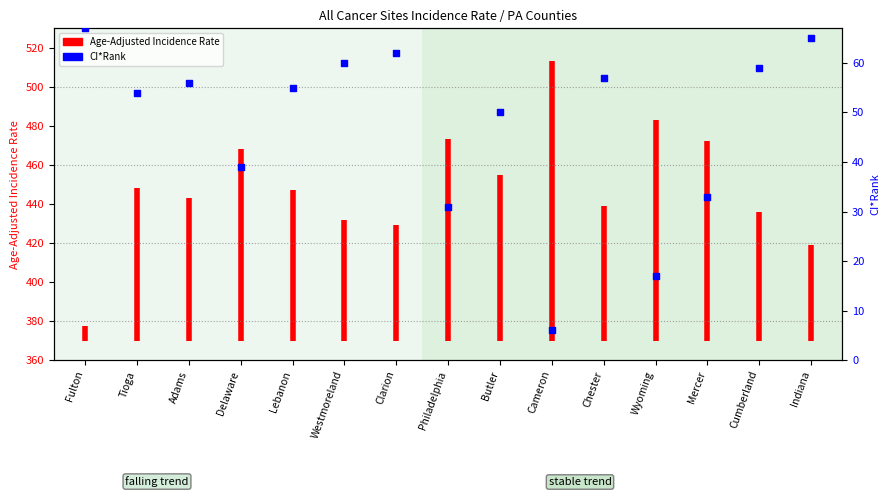

Approximately how many times larger is the value at Wyoming compared to Butler?

0.3